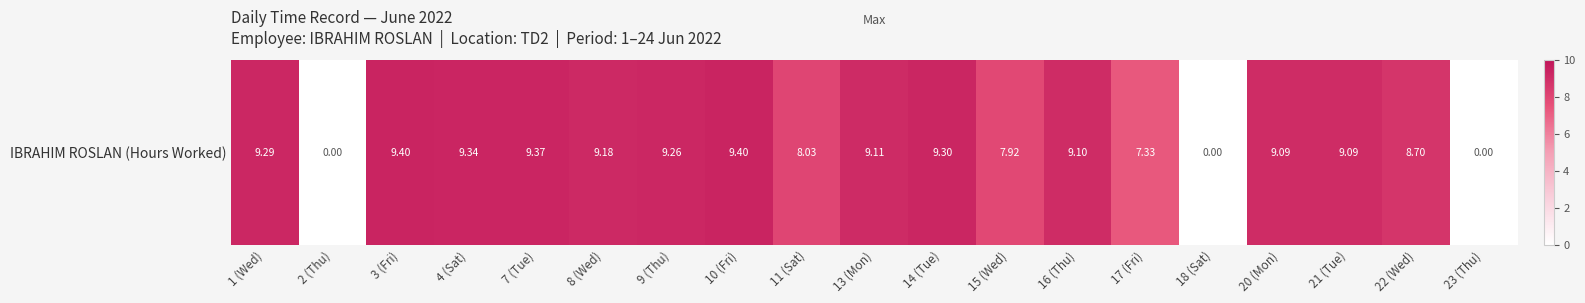

Count the number of data series in this chart.

1